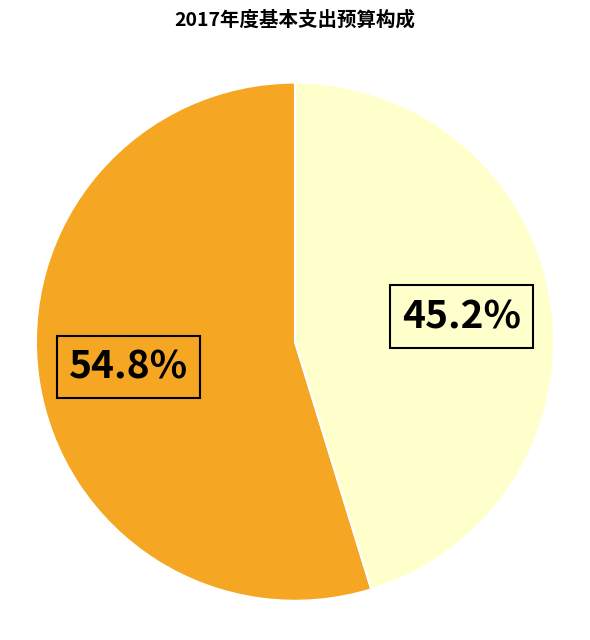

Is there any slice that represents more than half of the pie?

Yes